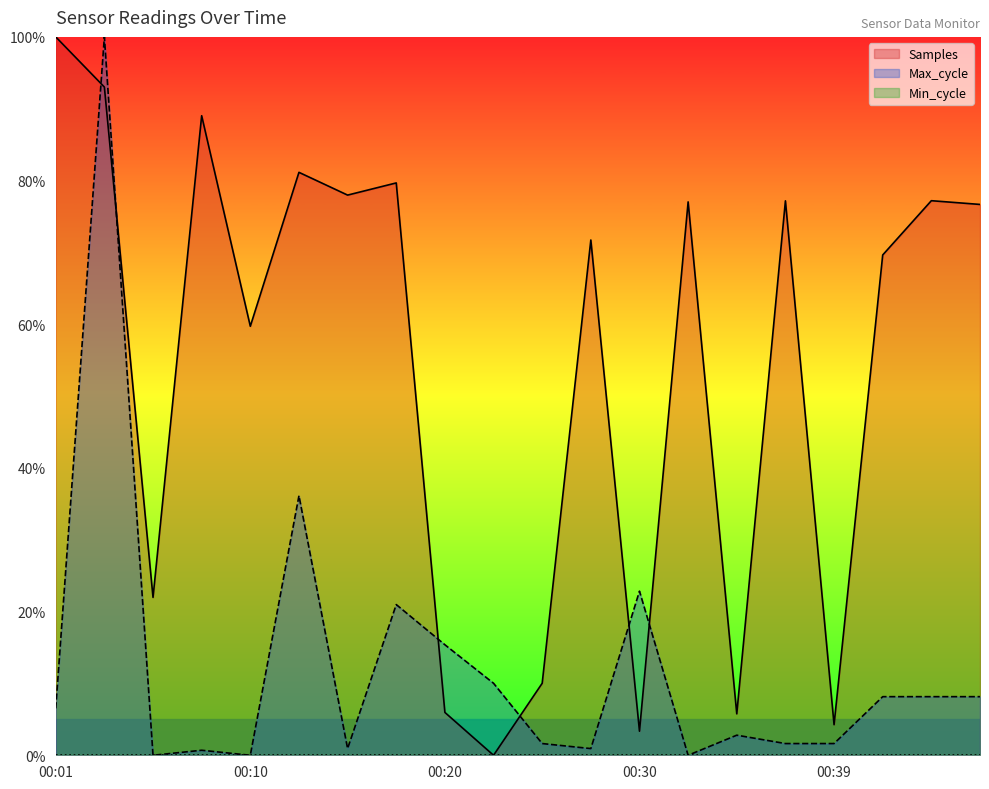

Does the chart have visible grid lines?

No